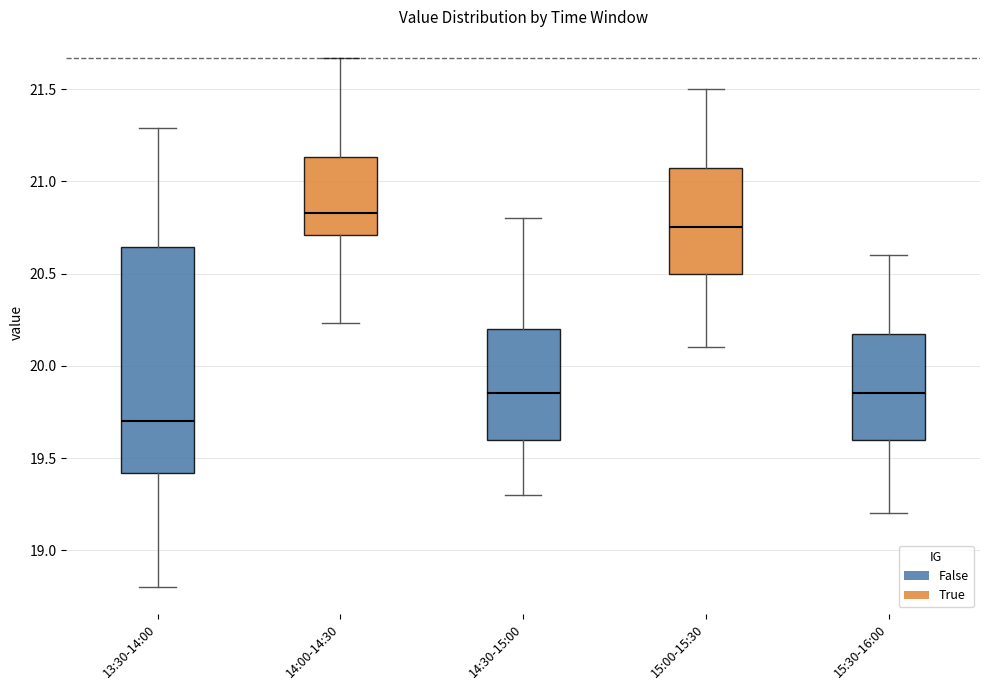

Reading left to right, transcribe this box plot: for each box, give where its median line is, the range the box spans, and where its two whiskers end, as read against the y-axis. The values are not printed on the chart, so give them approximately, as read against the axis.

13:30-14:00: median 19.70, box 19.40 to 20.65, whiskers 18.80 to 21.30
14:00-14:30: median 20.85, box 20.70 to 21.15, whiskers 20.25 to 21.65
14:30-15:00: median 19.85, box 19.60 to 20.20, whiskers 19.30 to 20.80
15:00-15:30: median 20.75, box 20.50 to 21.10, whiskers 20.10 to 21.50
15:30-16:00: median 19.85, box 19.60 to 20.20, whiskers 19.20 to 20.60